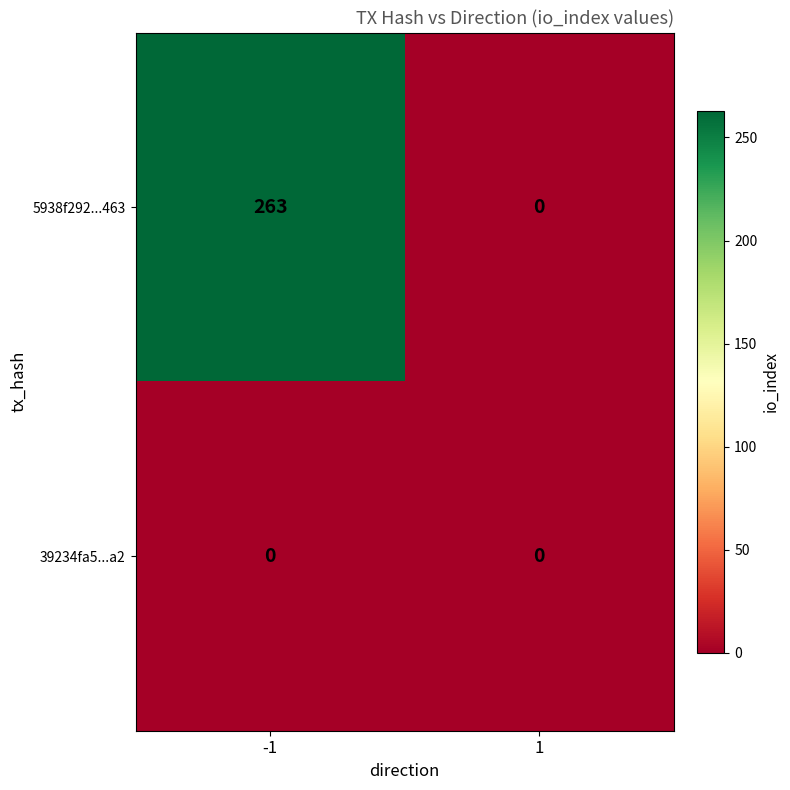

Which series changed the most between -1 and 1?

5938f292...463